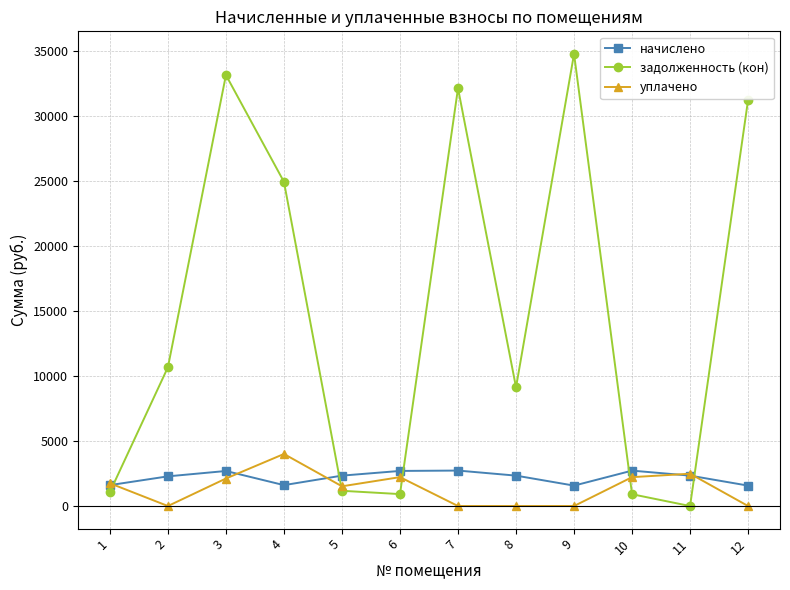

Rank the series at 2 from lowest to highest value.

уплачено, начислено, задолженность (кон)